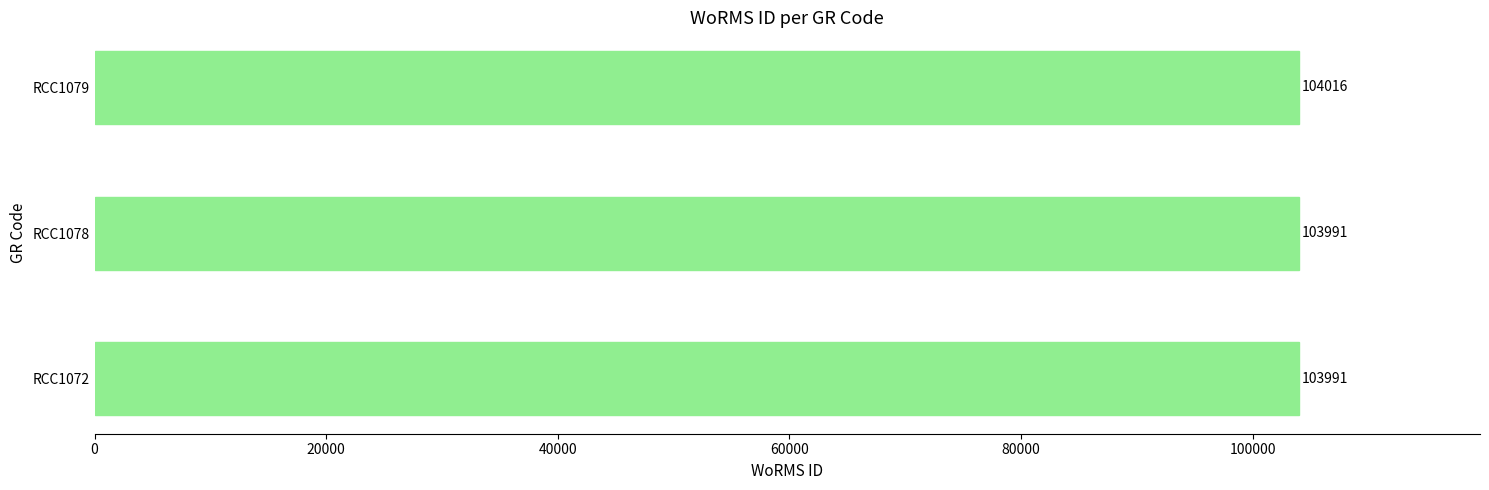

The value at RCC1072 is 177142. True or false?

False